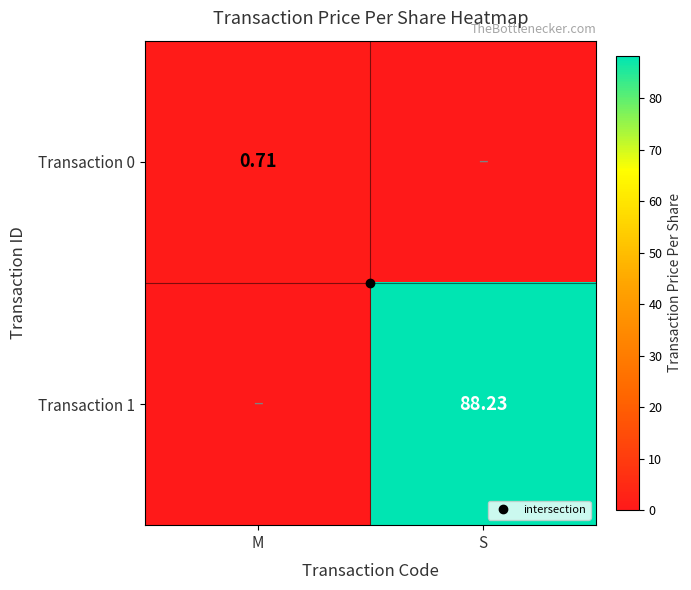

The value of Transaction 0 at M is 0.7. True or false?

True